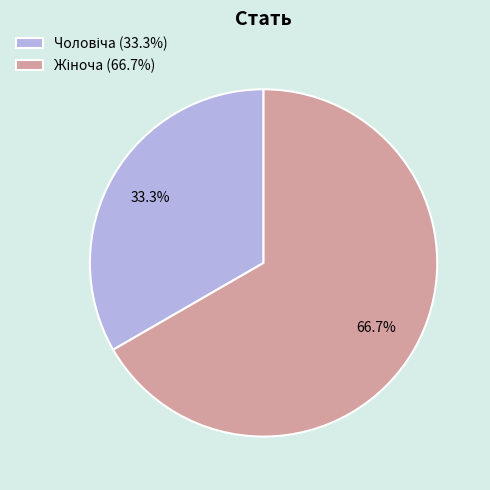

Is there any slice that represents more than half of the pie?

Yes